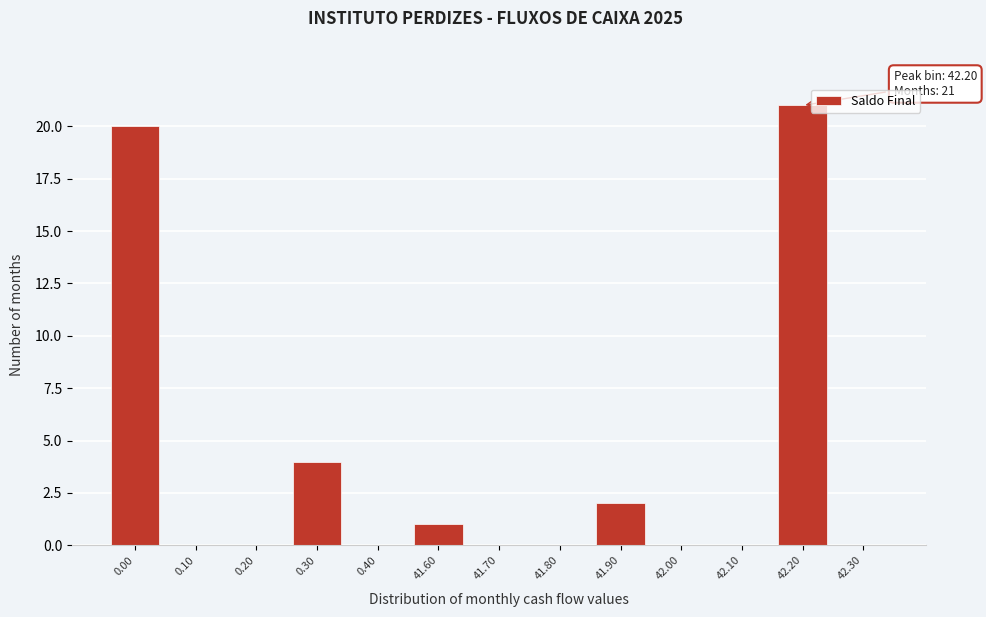

Reading right to left, extract all data points from this chart.

42.30=0	42.20=21	42.10=0	42.00=0	41.90=2	41.80=0	41.70=0	41.60=1	0.40=0	0.30=4	0.20=0	0.10=0	0.00=20